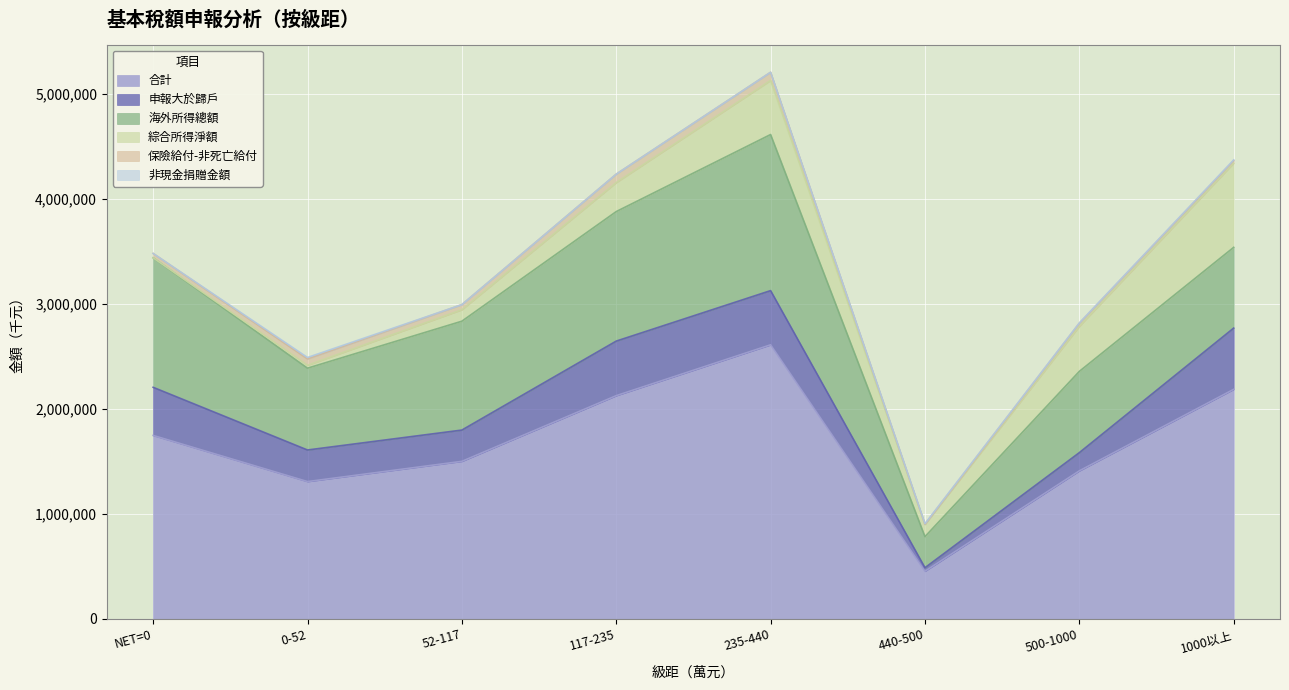

At which category is the sum across all series the highest?

235-440